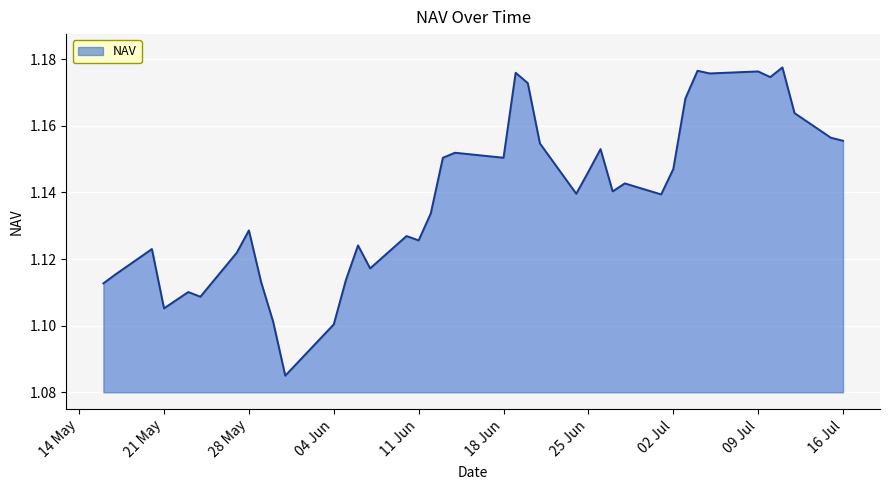

How many lines are shown in the chart?

1